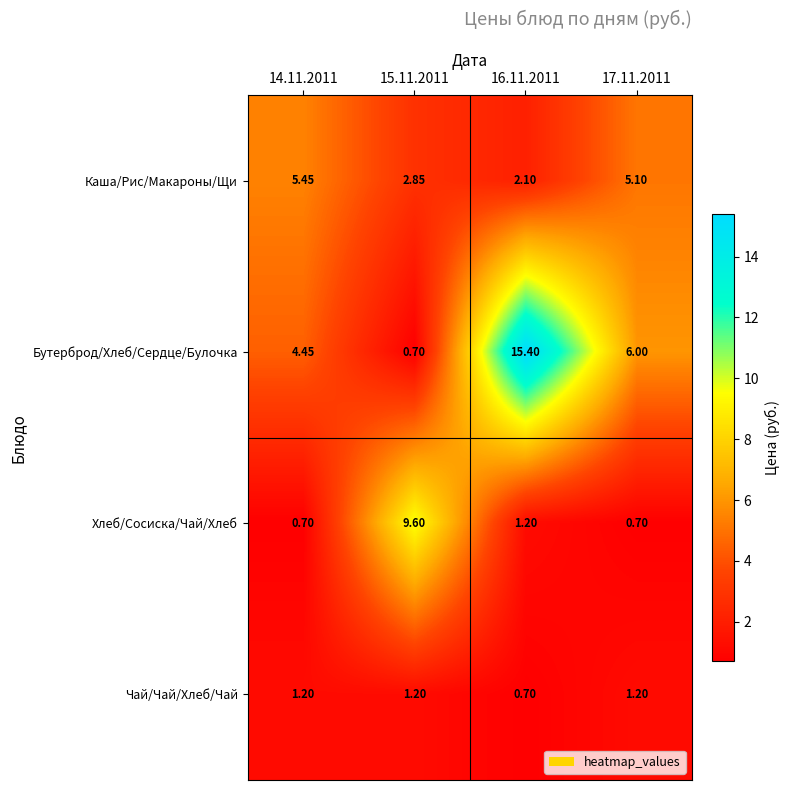

Which series has the largest total across all categories?

Бутерброд/Хлеб/Сердце/Булочка